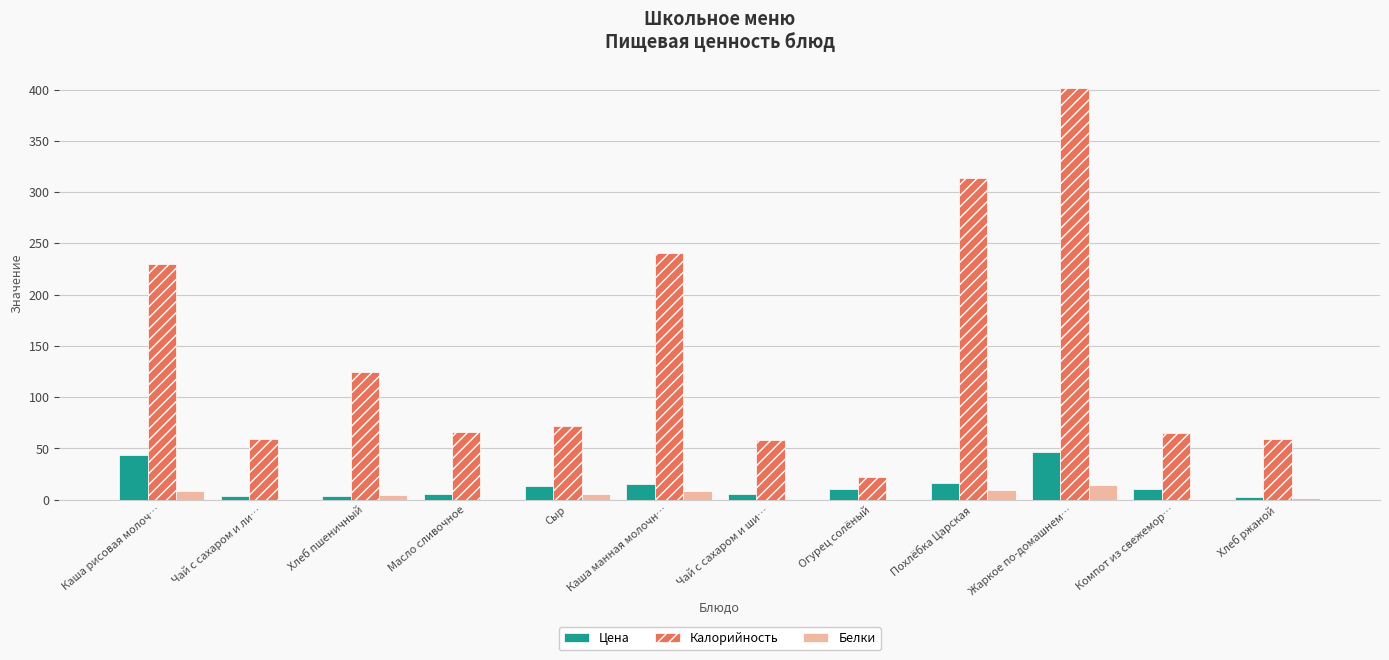

What is the spread (max minus min) of values at Жаркое по-домашнем…?

386.9